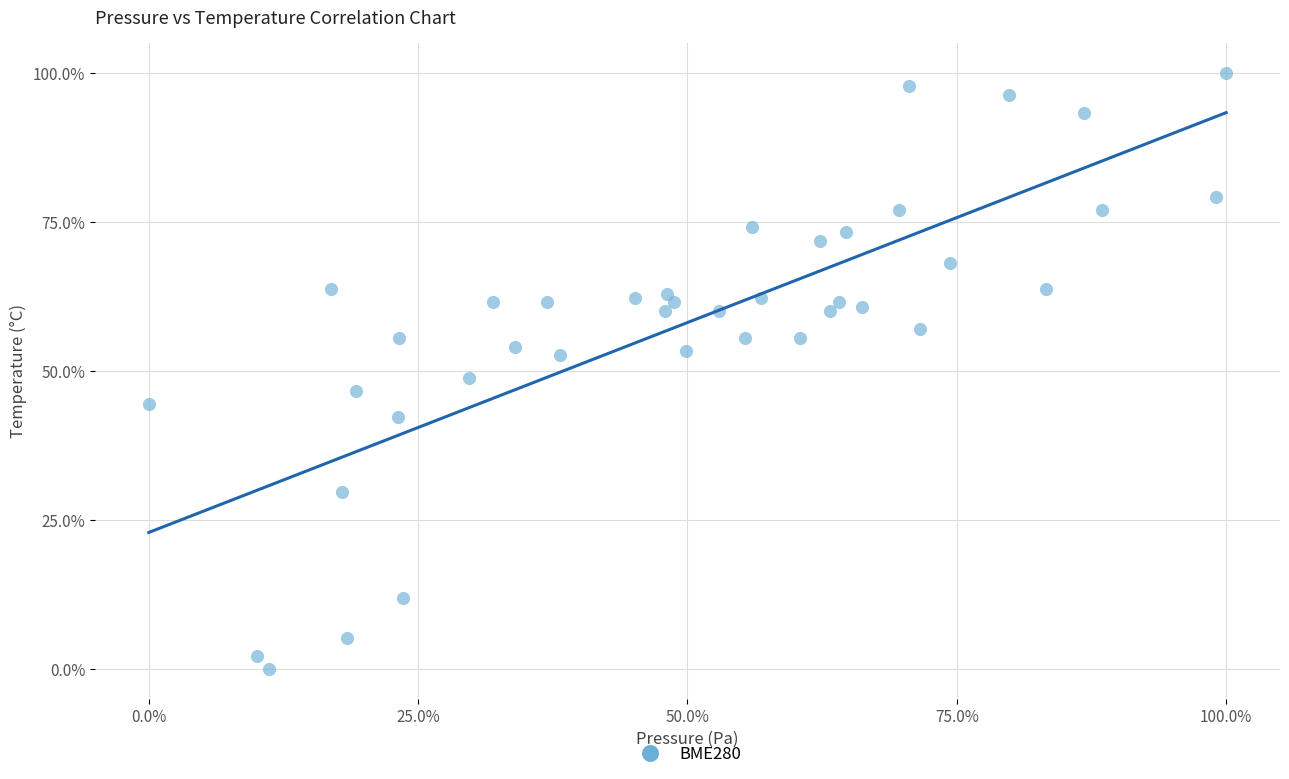

What Y value in the scatter plot is closest to 50?

48.9